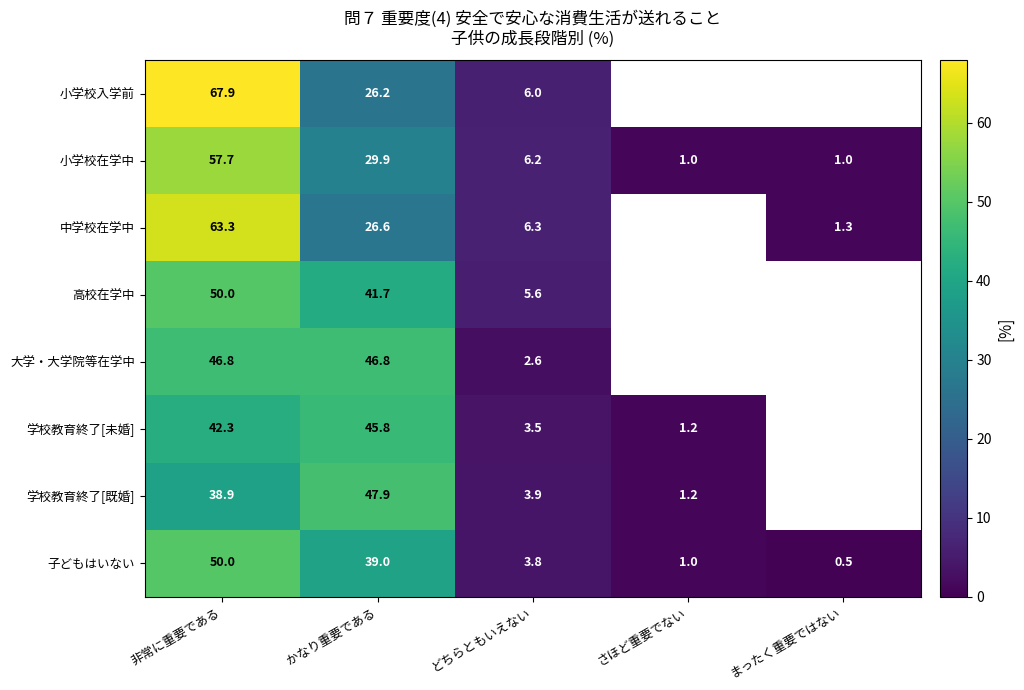

What is the difference between the maximum and minimum values in the 子どもはいない series?

49.5